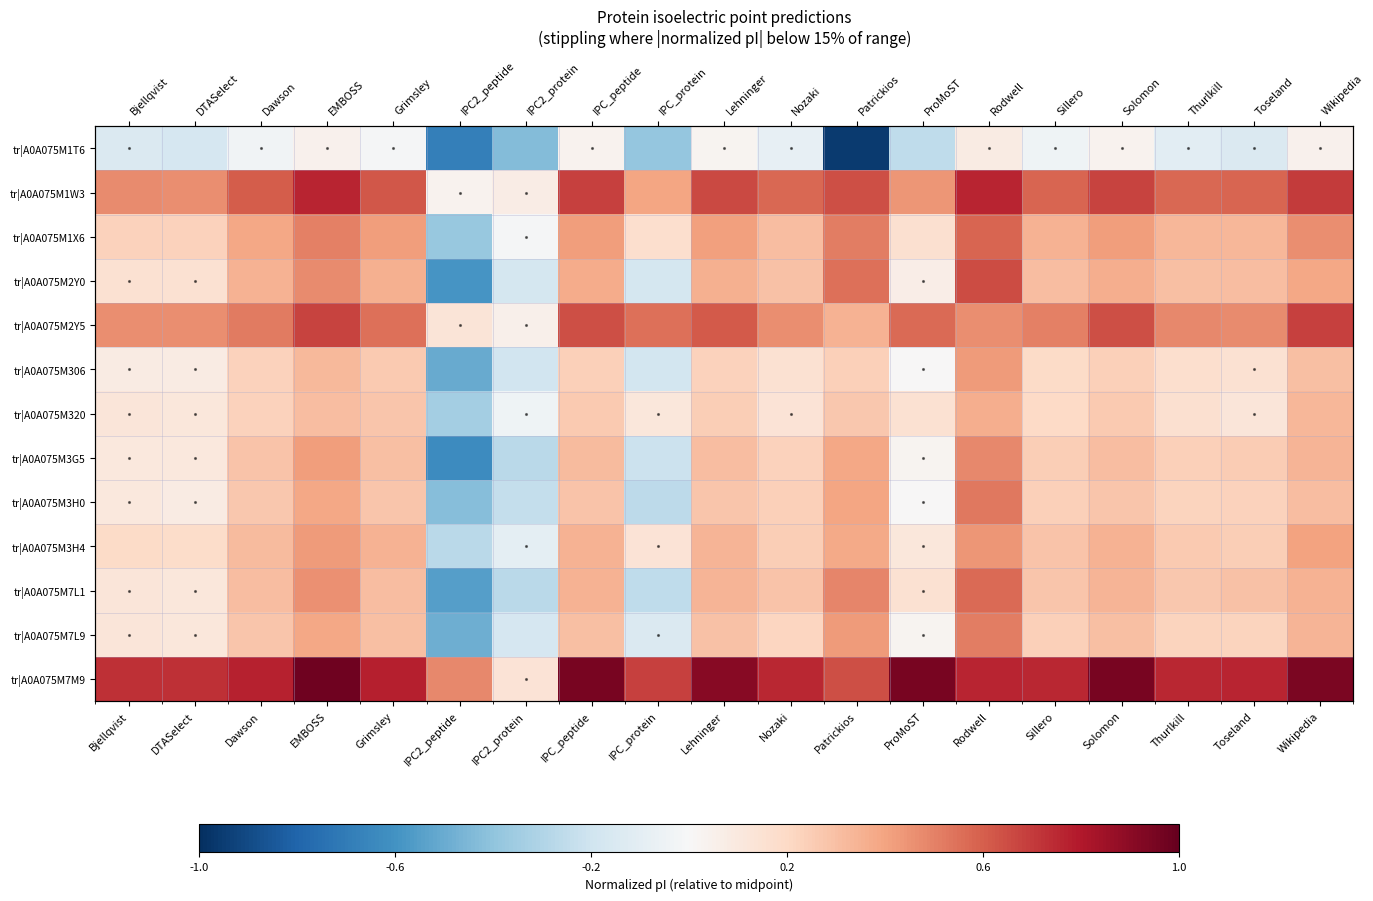

Which series has the widest spread of values?

tr|A0A075M2Y0